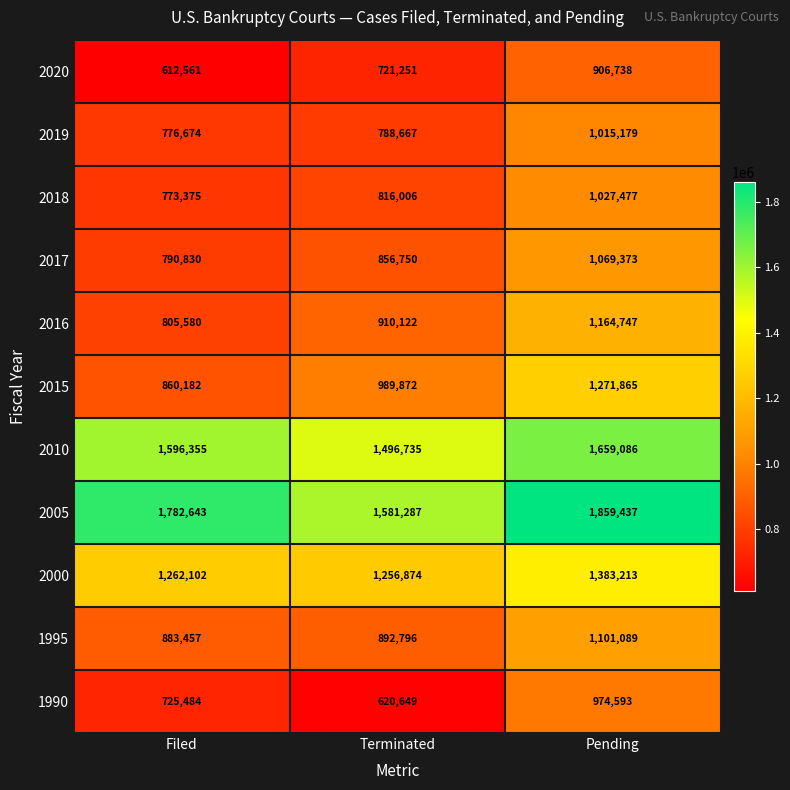

Is it true that 2000 equals 1256874 at Terminated?

True